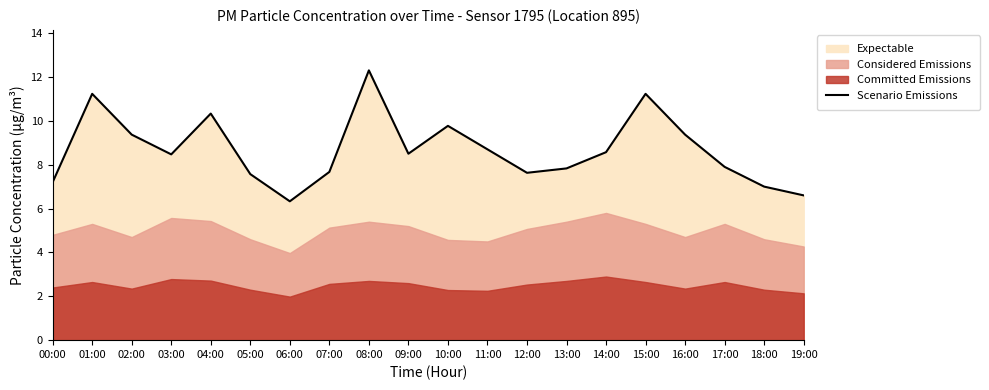

What is the minimum value shown in the chart?

6.3